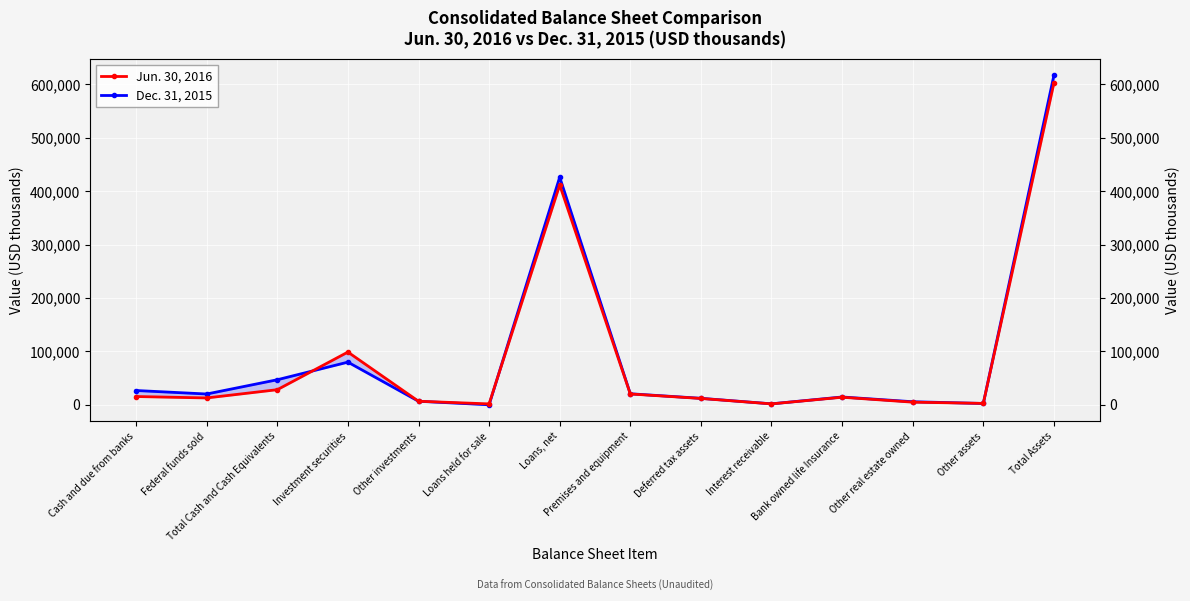

What is the difference between the second highest and second lowest values in the Dec. 31, 2015 series?

424668